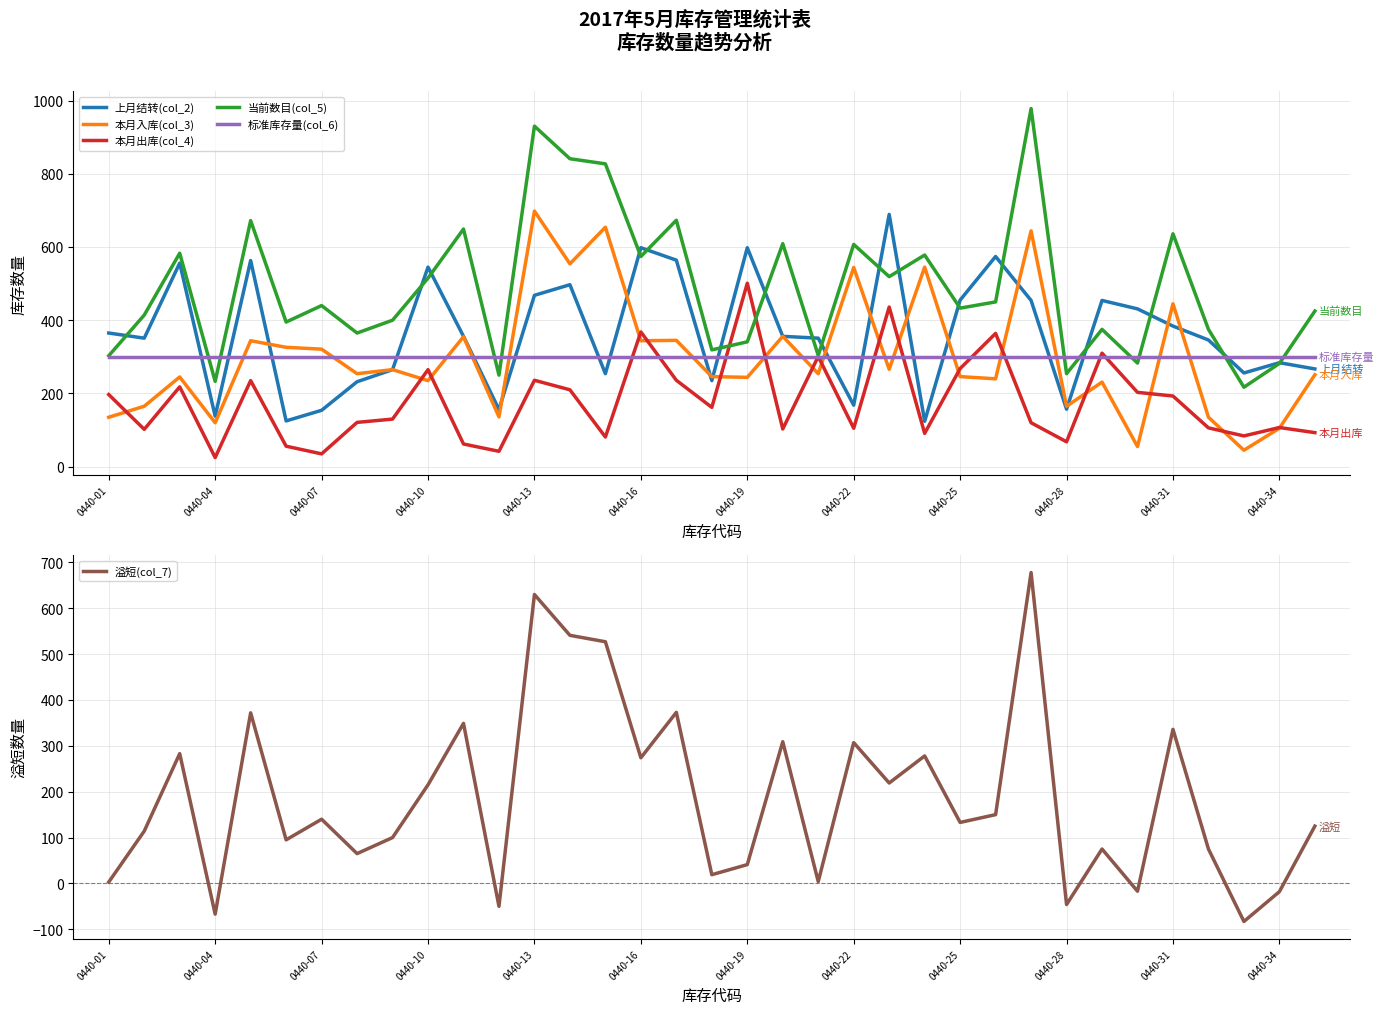

In 本月出库(col_4), how many points are higher than both neighbors (excluding endpoints)?

11